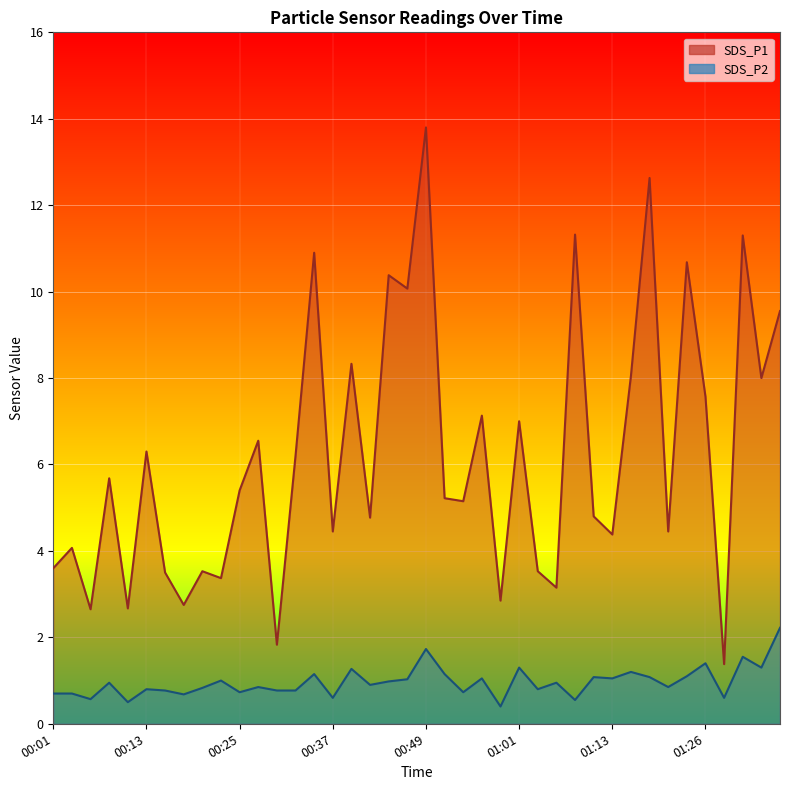

Does the chart display data point markers on the line(s)?

No